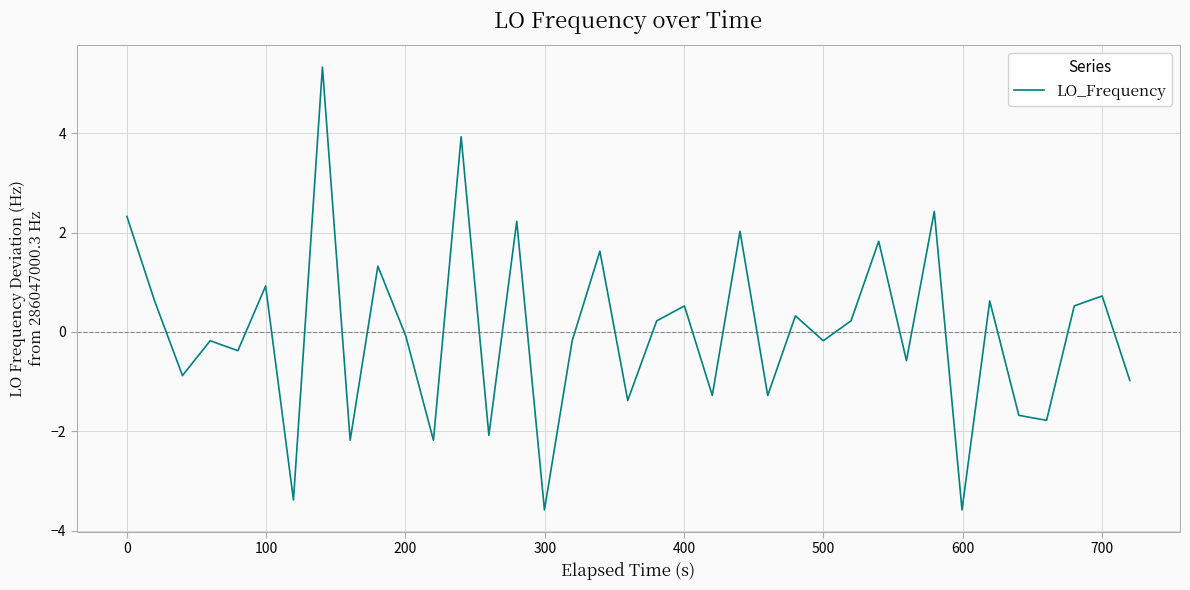

What is the maximum value shown in the chart?

5.3